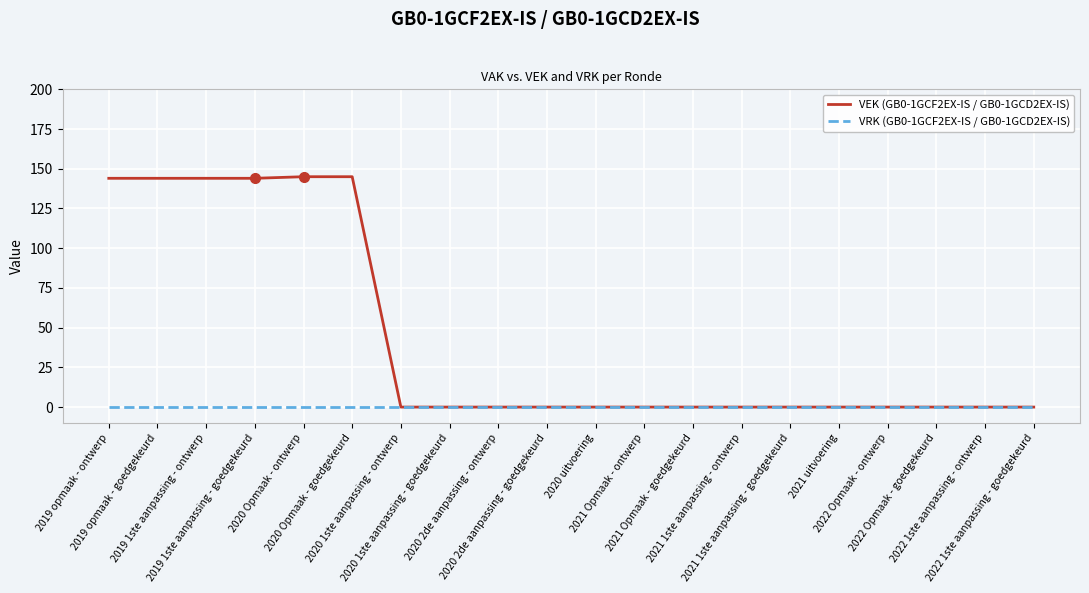

What are all the series names shown in the legend?

VEK (GB0-1GCF2EX-IS / GB0-1GCD2EX-IS), VRK (GB0-1GCF2EX-IS / GB0-1GCD2EX-IS)